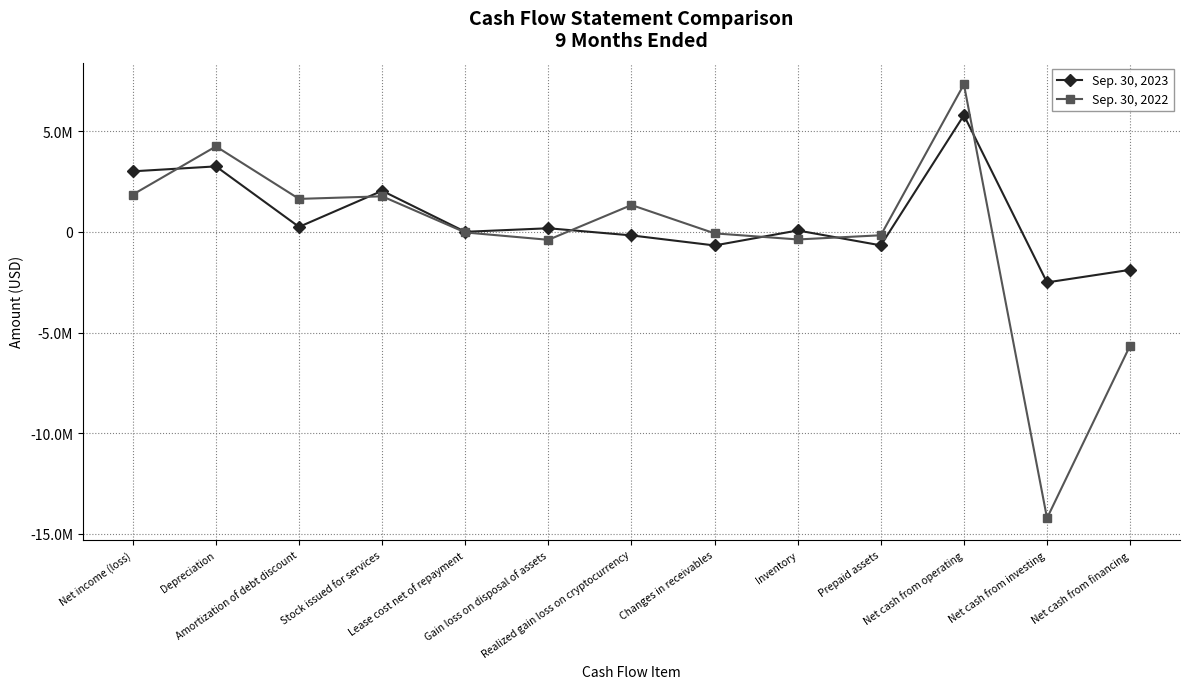

Reading left to right, what are all the values shown in this chart?

Sep. 30, 2023: Net income (loss)=3013613	Depreciation=3258738	Amortization of debt discount=252632	Stock issued for services=2046683	Lease cost net of repayment=7648	Gain loss on disposal of assets=184221	Realized gain loss on cryptocurrency=-170444	Changes in receivables=-670216	Inventory=74645	Prepaid assets=-665315	Net cash from operating=5800387	Net cash from investing=-2505959	Net cash from financing=-1880569
Sep. 30, 2022: Net income (loss)=1858642	Depreciation=4251122	Amortization of debt discount=1643726	Stock issued for services=1771802	Lease cost net of repayment=-23419	Gain loss on disposal of assets=-389550	Realized gain loss on cryptocurrency=1338597	Changes in receivables=-68826	Inventory=-371796	Prepaid assets=-164124	Net cash from operating=7334474	Net cash from investing=-14220868	Net cash from financing=-5641729